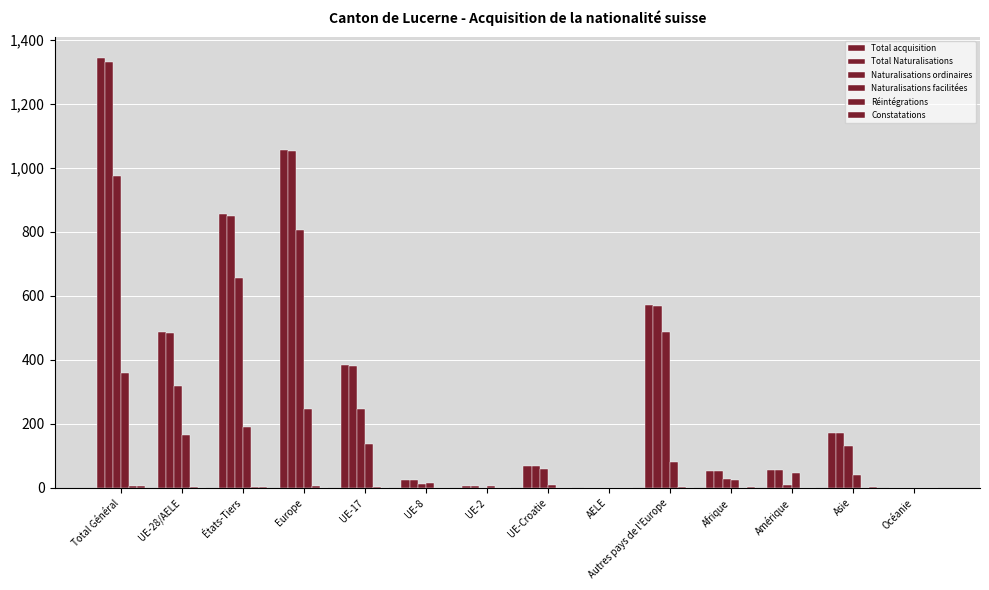

Are the bars horizontal?

No